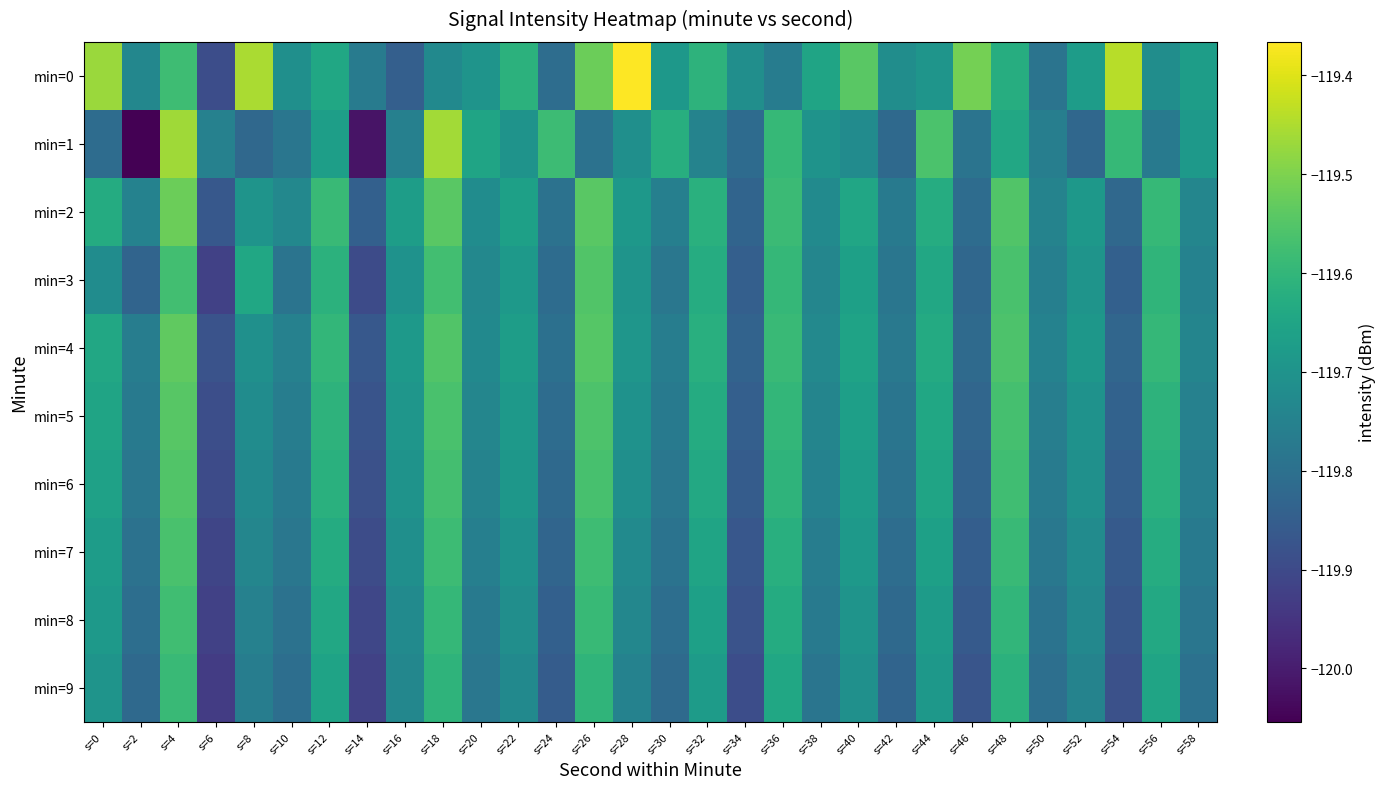

Which series has the widest spread of values?

min=1